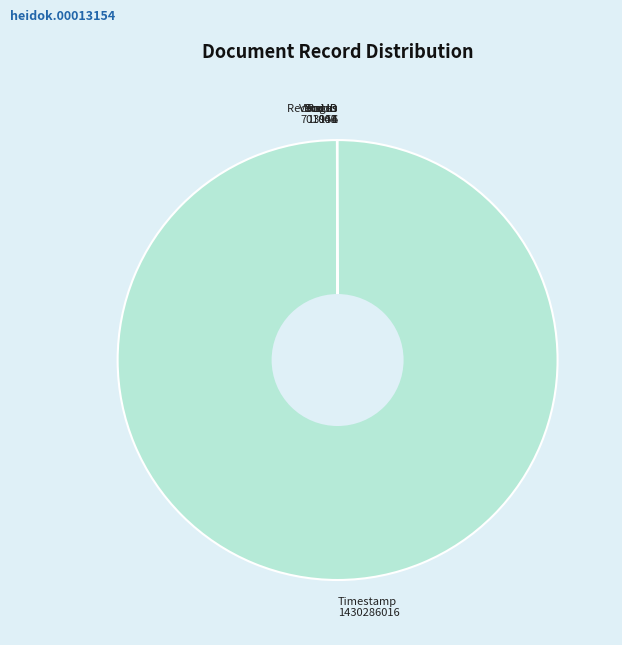

What is the largest slice in the pie chart?

Timestamp 1430286016